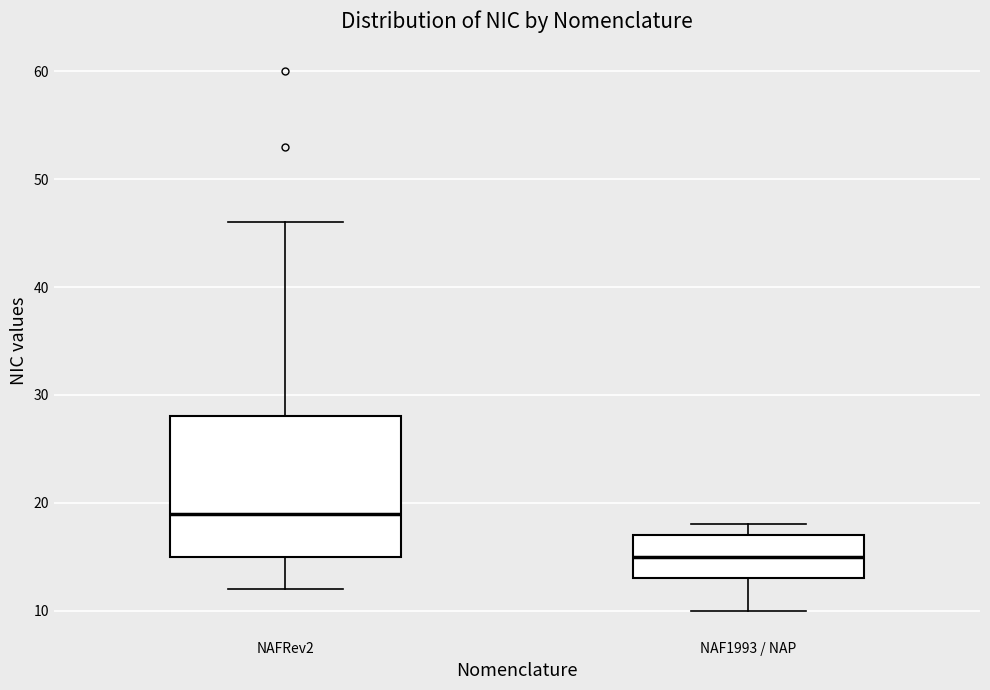

Reading left to right, transcribe this box plot: for each box, give where its median line is, the range the box spans, and where its two whiskers end, as read against the y-axis. The values are not printed on the chart, so give them approximately, as read against the axis.

NAFRev2: median 19, box 15 to 28, whiskers 12 to 46
NAF1993 / NAP: median 15, box 13 to 17, whiskers 10 to 18